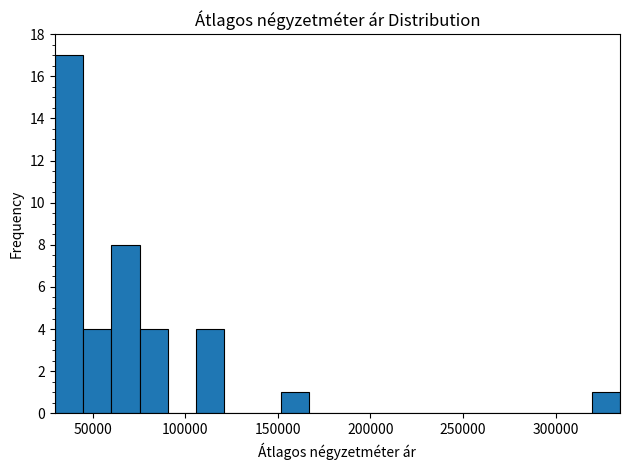

Around what value on the x-axis is the tallest bar? Give the approximate position of its centre, as read against the axis.

35000